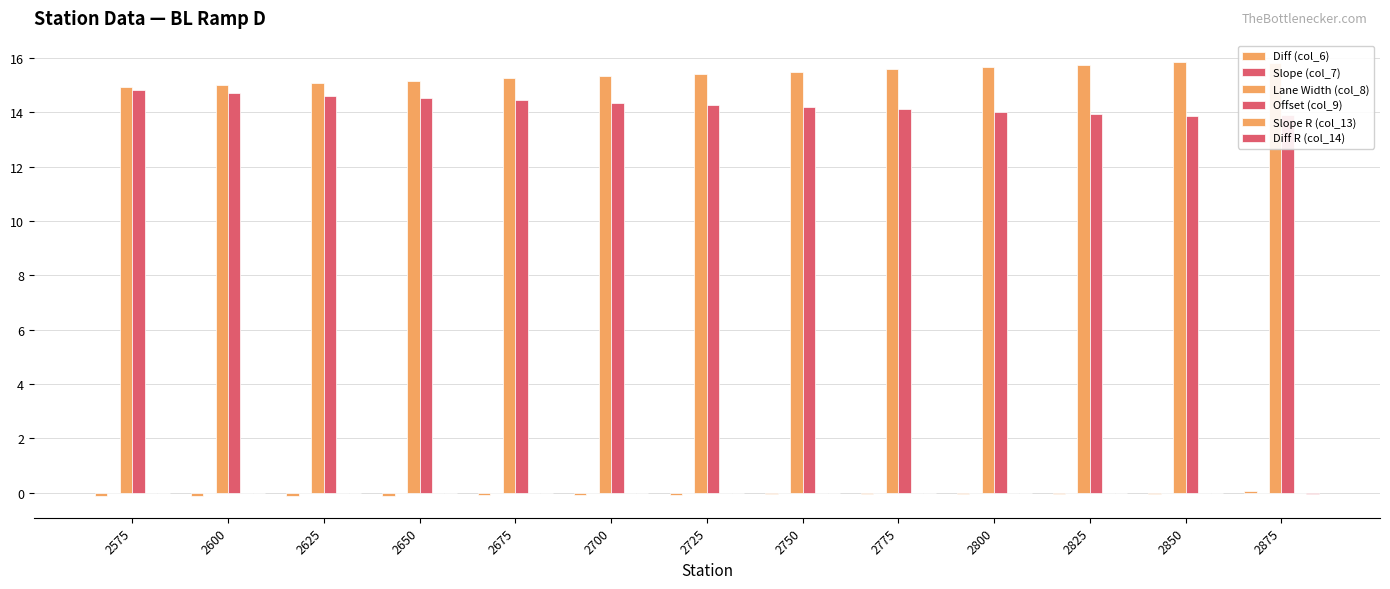

What is the minimum value for Offset (col_9)?

13.9